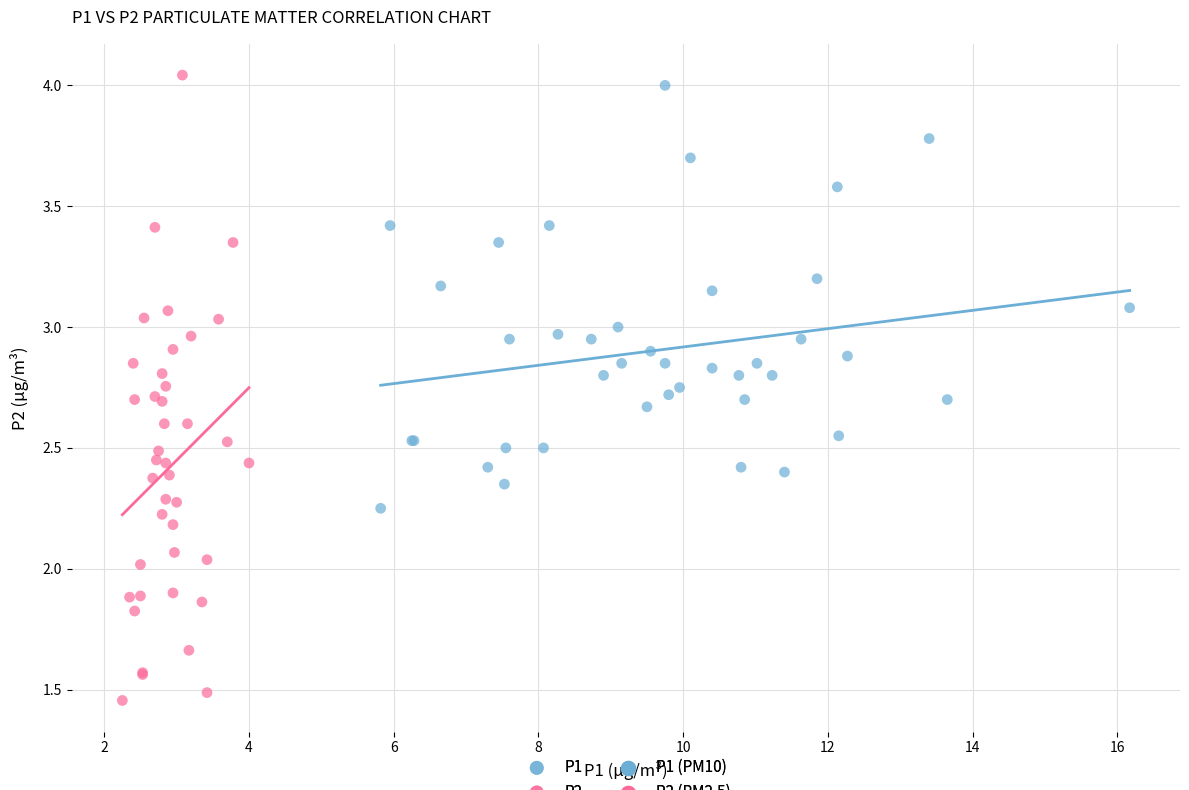

Which series reaches the maximum Y coordinate?

P2